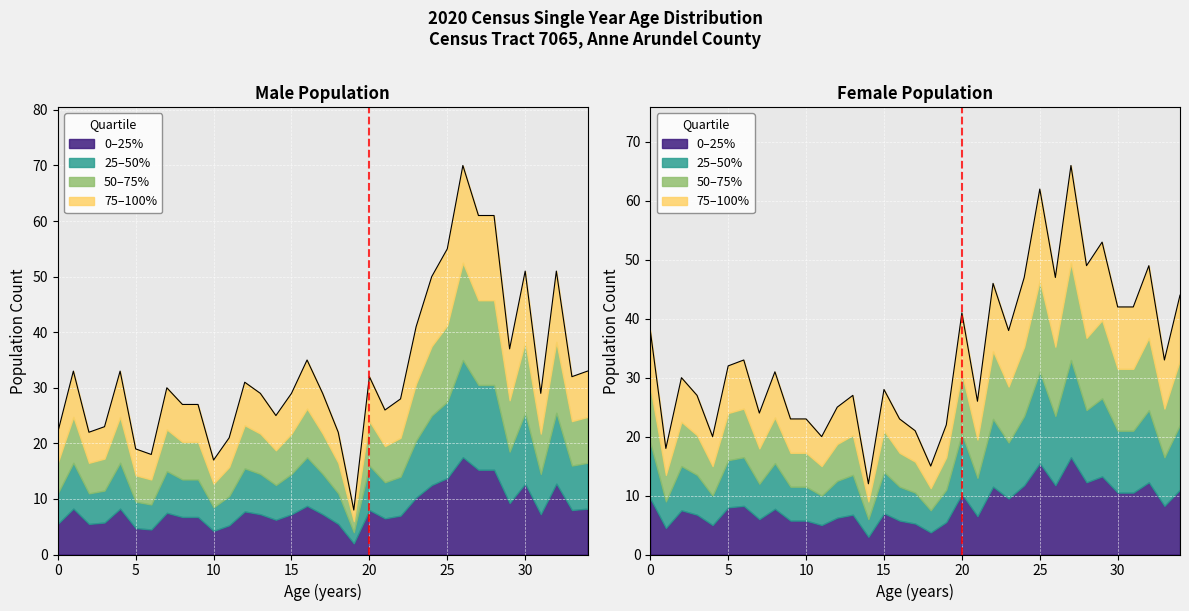

True or false: Female has more than 1 interior local peaks.

True